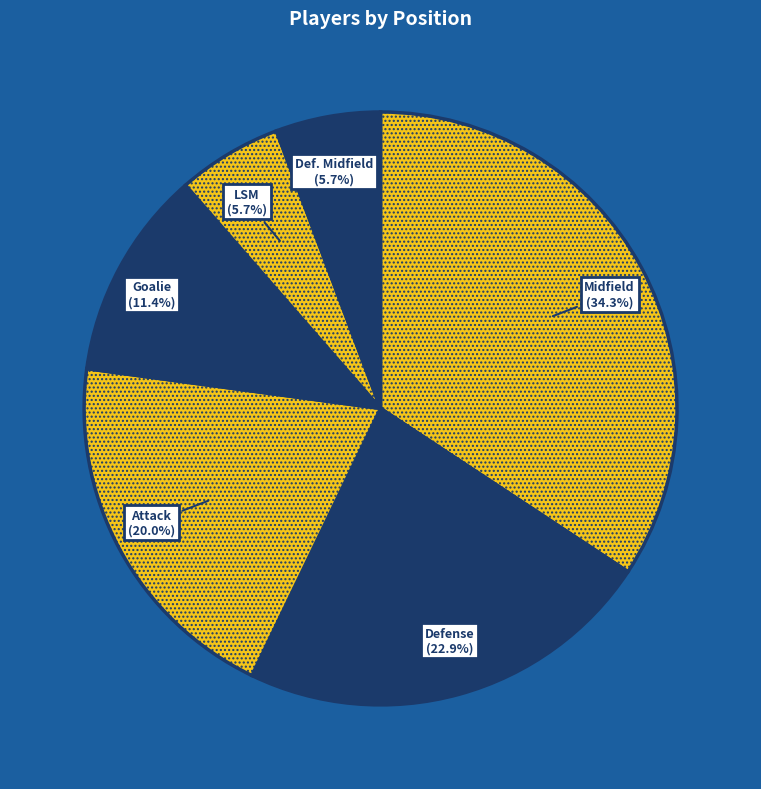

The Defense slice represents 23% of the pie. True or false?

True